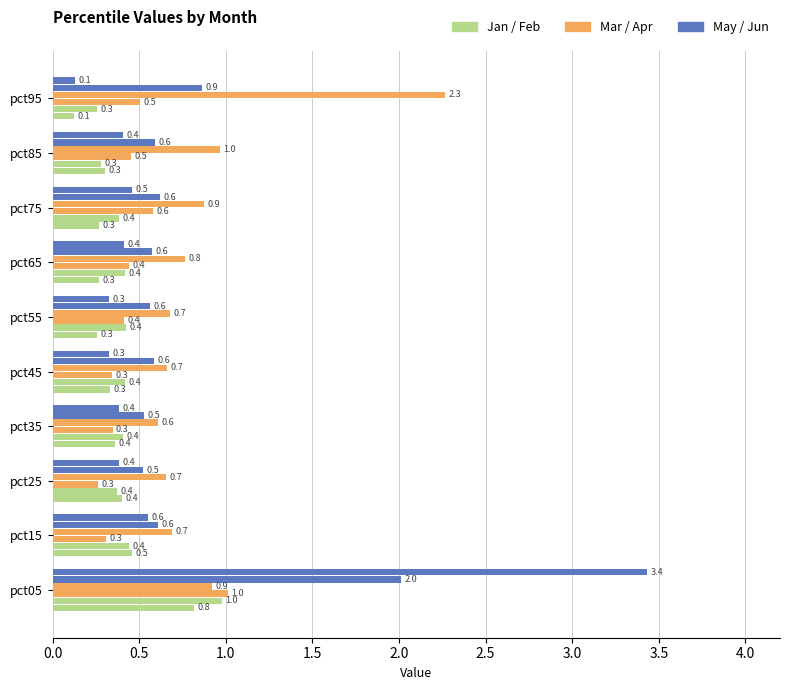

Reading left to right, list all the values displayed in this chart.

Jan: 0.8	0.5	0.4	0.4	0.3	0.3	0.3	0.3	0.3	0.1
Feb: 1.0	0.4	0.4	0.4	0.4	0.4	0.4	0.4	0.3	0.3
Mar: 1.0	0.3	0.3	0.3	0.3	0.4	0.4	0.6	0.5	0.5
Apr: 0.9	0.7	0.7	0.6	0.7	0.7	0.8	0.9	1.0	2.3
May: 2.0	0.6	0.5	0.5	0.6	0.6	0.6	0.6	0.6	0.9
Jun: 3.4	0.6	0.4	0.4	0.3	0.3	0.4	0.5	0.4	0.1